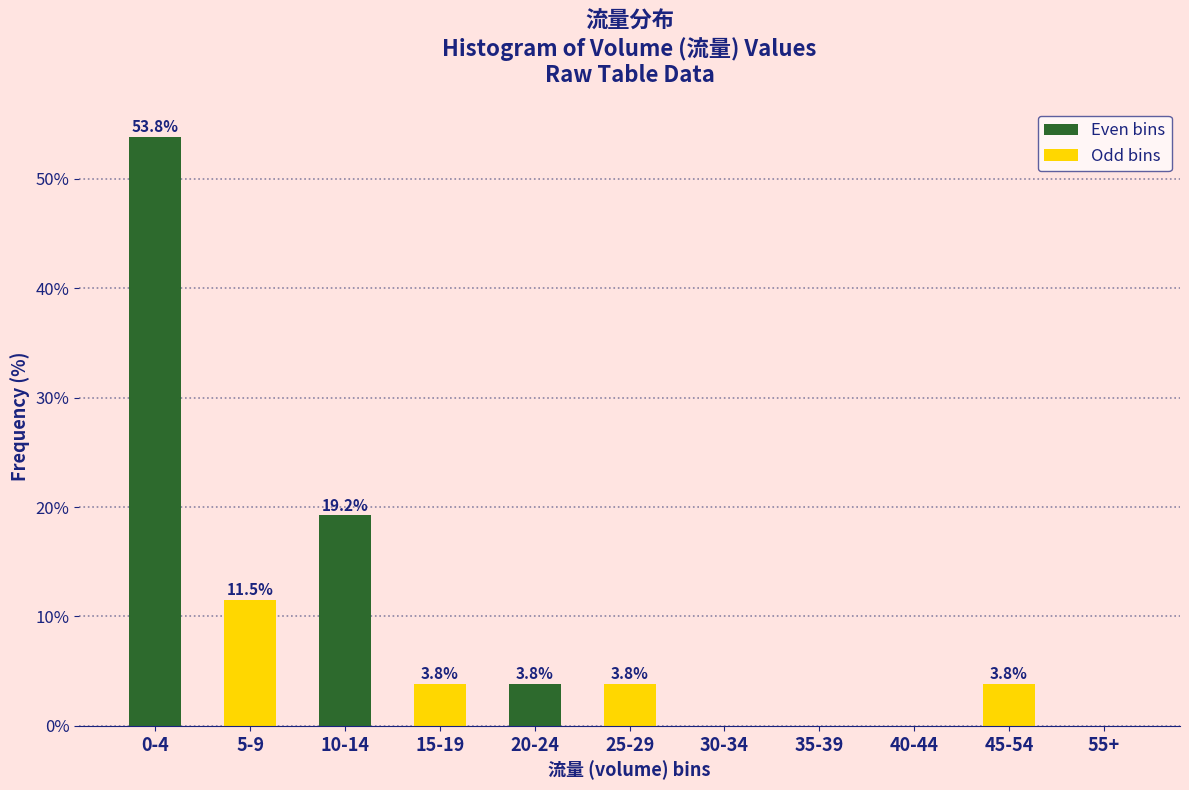

Reading right to left, list all the values displayed in this chart.

55+=0.0	45-54=3.8	40-44=0.0	35-39=0.0	30-34=0.0	25-29=3.8	20-24=3.8	15-19=3.8	10-14=19.2	5-9=11.5	0-4=53.8